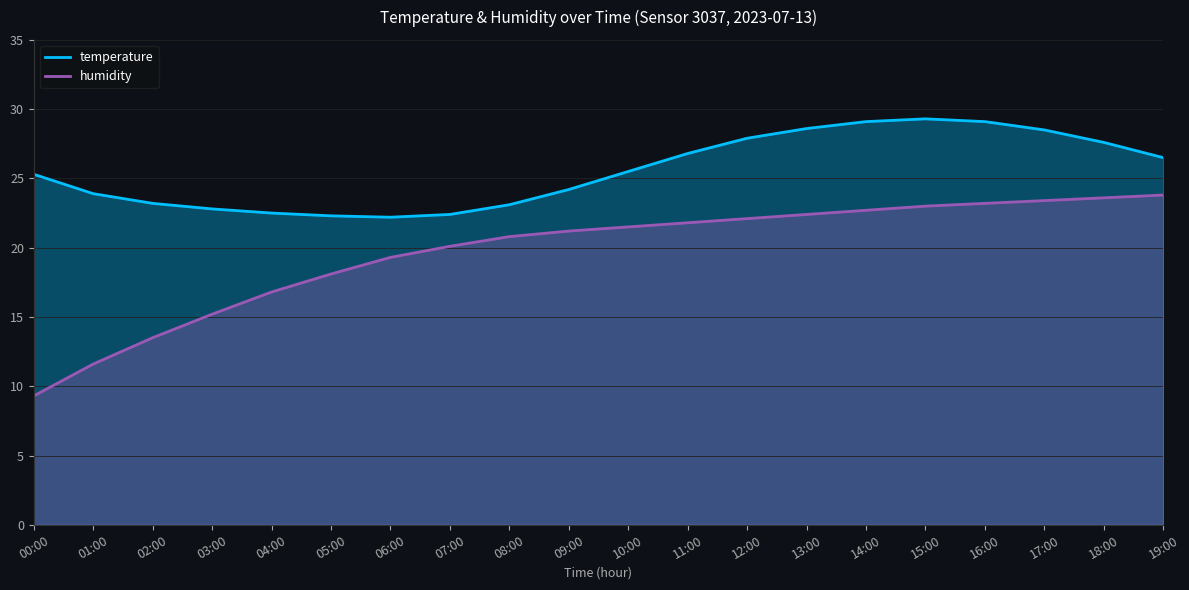

Which category has the highest value in the humidity series?

19:00